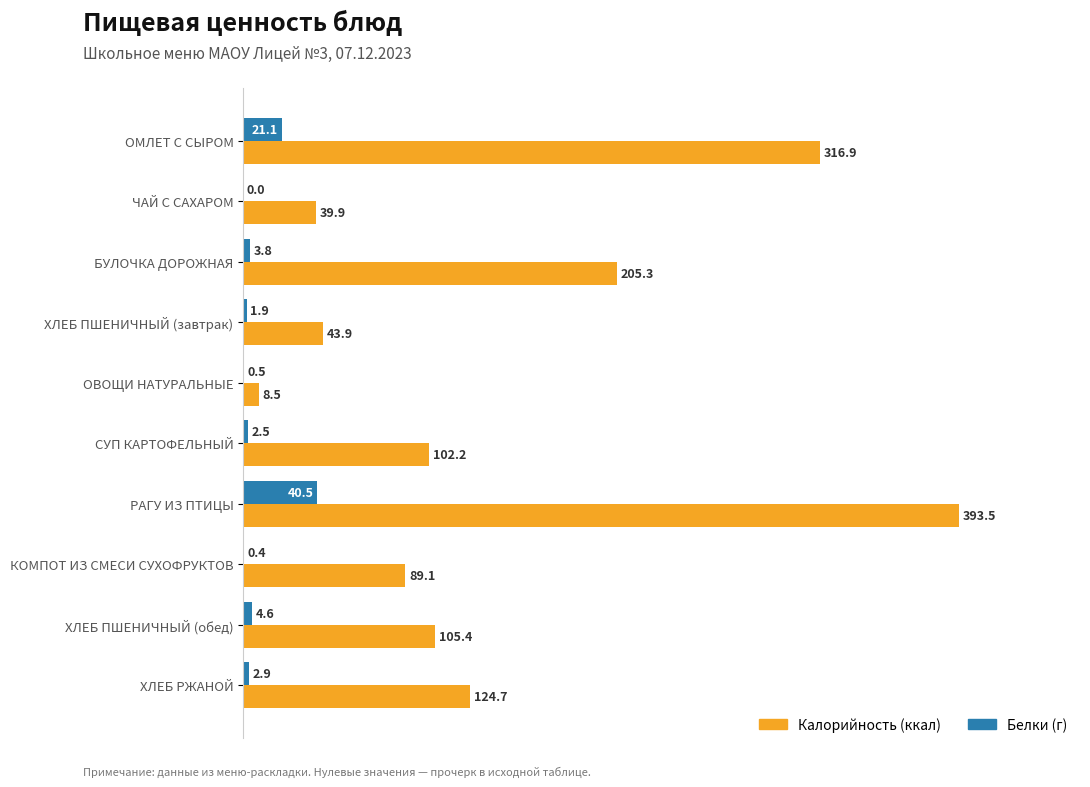

Where is Калорийность (ккал) nearest to the value 201?

БУЛОЧКА ДОРОЖНАЯ